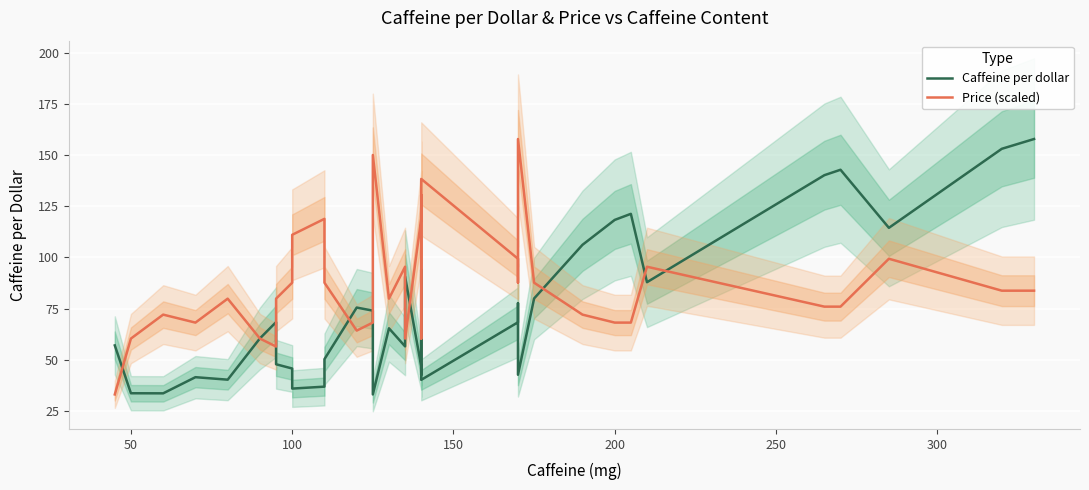

How many lines are shown in the chart?

2